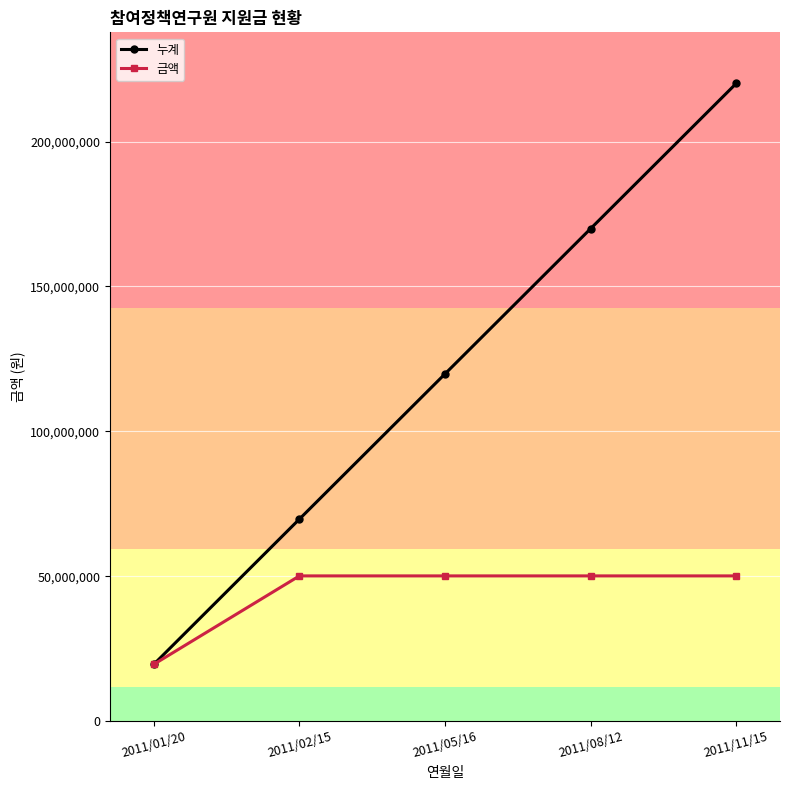

What is the label of the 3rd point from the left?

2011/05/16